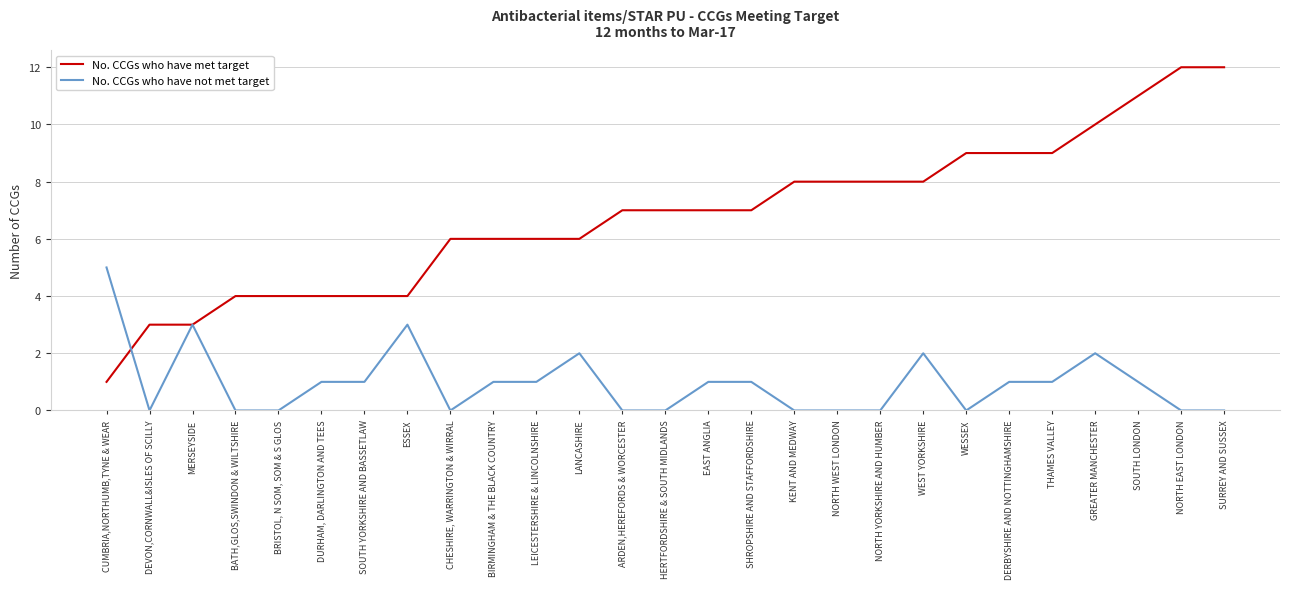

Reading left to right, transcribe all the data shown in this chart.

No. CCGs who have met target: CUMBRIA,NORTHUMB,TYNE & WEAR=1	DEVON,CORNWALL&ISLES OF SCILLY=3	MERSEYSIDE=3	BATH,GLOS,SWINDON & WILTSHIRE=4	BRISTOL, N SOM, SOM & S GLOS=4	DURHAM, DARLINGTON AND TEES=4	SOUTH YORKSHIRE AND BASSETLAW=4	ESSEX=4	CHESHIRE, WARRINGTON & WIRRAL=6	BIRMINGHAM & THE BLACK COUNTRY=6	LEICESTERSHIRE & LINCOLNSHIRE=6	LANCASHIRE=6	ARDEN,HEREFORDS & WORCESTER=7	HERTFORDSHIRE & SOUTH MIDLANDS=7	EAST ANGLIA=7	SHROPSHIRE AND STAFFORDSHIRE=7	KENT AND MEDWAY=8	NORTH WEST LONDON=8	NORTH YORKSHIRE AND HUMBER=8	WEST YORKSHIRE=8	WESSEX=9	DERBYSHIRE AND NOTTINGHAMSHIRE=9	THAMES VALLEY=9	GREATER MANCHESTER=10	SOUTH LONDON=11	NORTH EAST LONDON=12	SURREY AND SUSSEX=12
No. CCGs who have not met target: CUMBRIA,NORTHUMB,TYNE & WEAR=5	DEVON,CORNWALL&ISLES OF SCILLY=0	MERSEYSIDE=3	BATH,GLOS,SWINDON & WILTSHIRE=0	BRISTOL, N SOM, SOM & S GLOS=0	DURHAM, DARLINGTON AND TEES=1	SOUTH YORKSHIRE AND BASSETLAW=1	ESSEX=3	CHESHIRE, WARRINGTON & WIRRAL=0	BIRMINGHAM & THE BLACK COUNTRY=1	LEICESTERSHIRE & LINCOLNSHIRE=1	LANCASHIRE=2	ARDEN,HEREFORDS & WORCESTER=0	HERTFORDSHIRE & SOUTH MIDLANDS=0	EAST ANGLIA=1	SHROPSHIRE AND STAFFORDSHIRE=1	KENT AND MEDWAY=0	NORTH WEST LONDON=0	NORTH YORKSHIRE AND HUMBER=0	WEST YORKSHIRE=2	WESSEX=0	DERBYSHIRE AND NOTTINGHAMSHIRE=1	THAMES VALLEY=1	GREATER MANCHESTER=2	SOUTH LONDON=1	NORTH EAST LONDON=0	SURREY AND SUSSEX=0